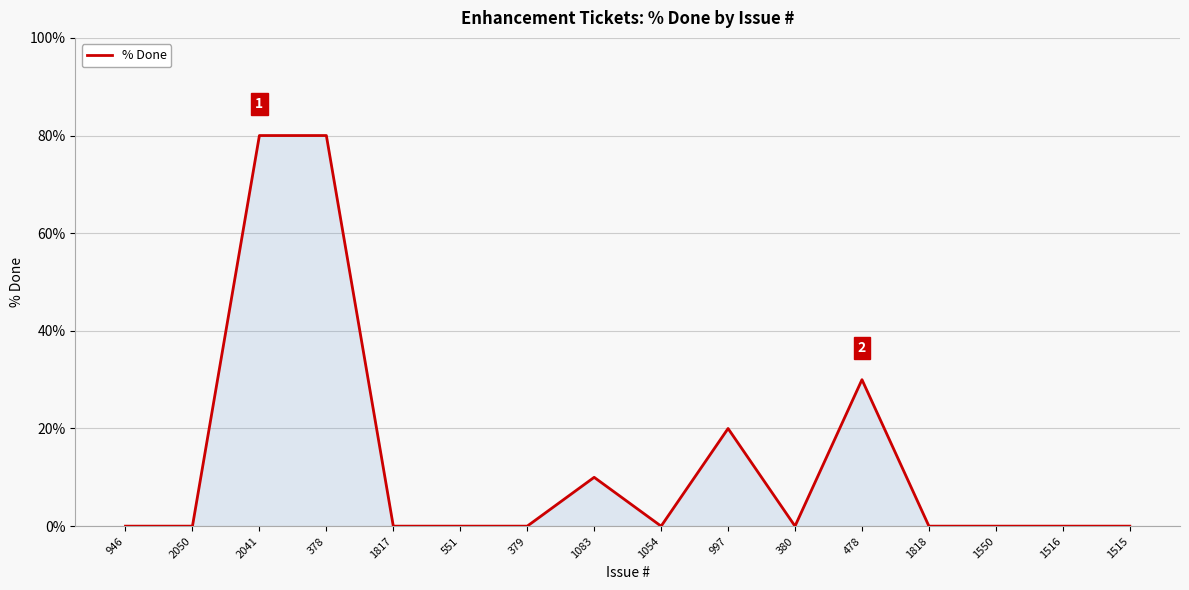

How many lines are shown in the chart?

1